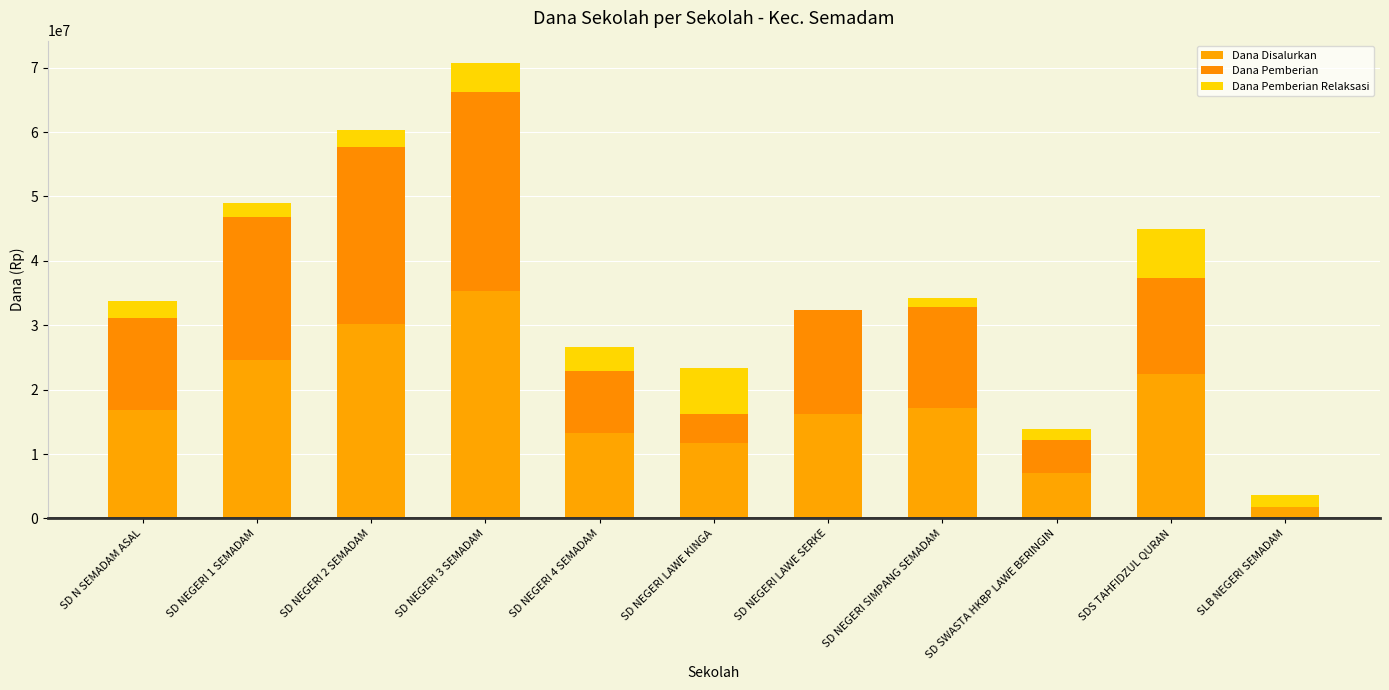

Rank the series at SD NEGERI 2 SEMADAM from highest to lowest value.

Dana Disalurkan, Dana Pemberian, Dana Pemberian Relaksasi